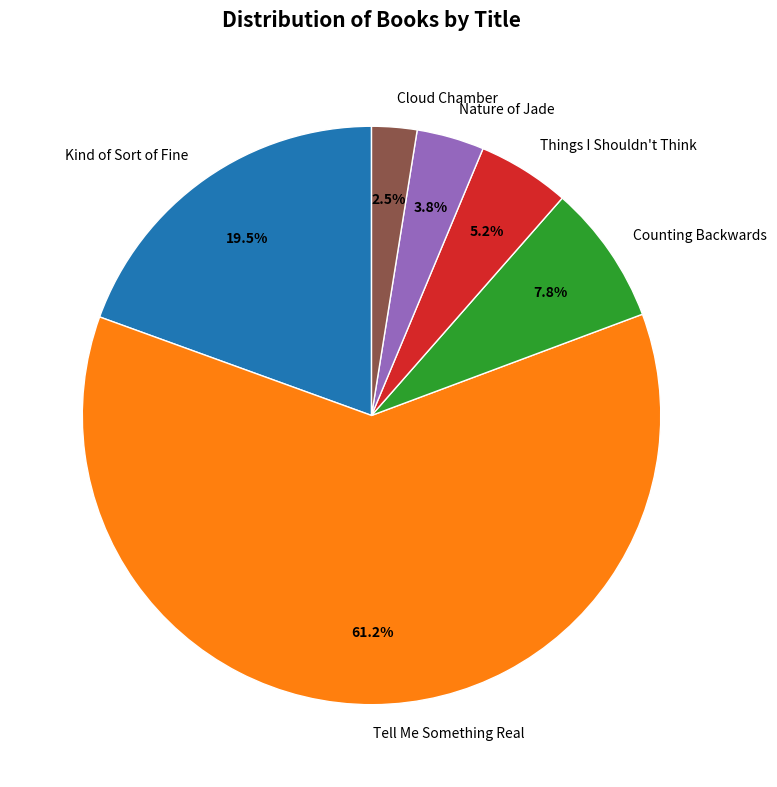

Which slice represents more than half of the pie?

Tell Me Something Real